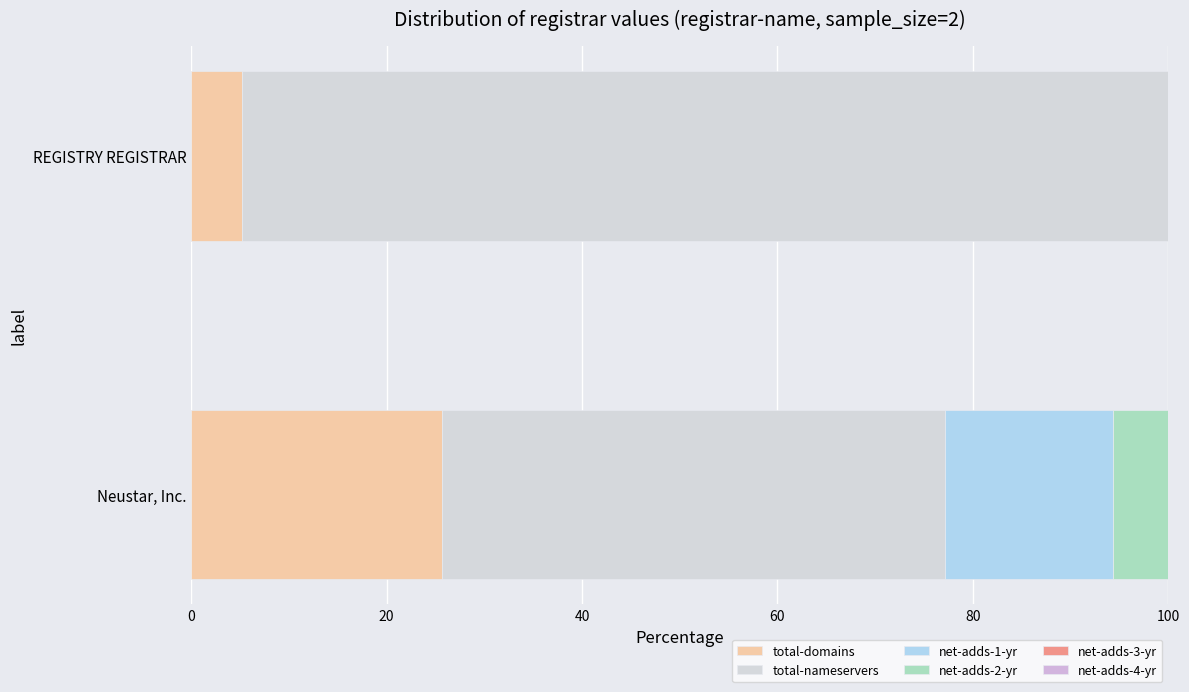

Which series has the widest spread of values?

total-nameservers